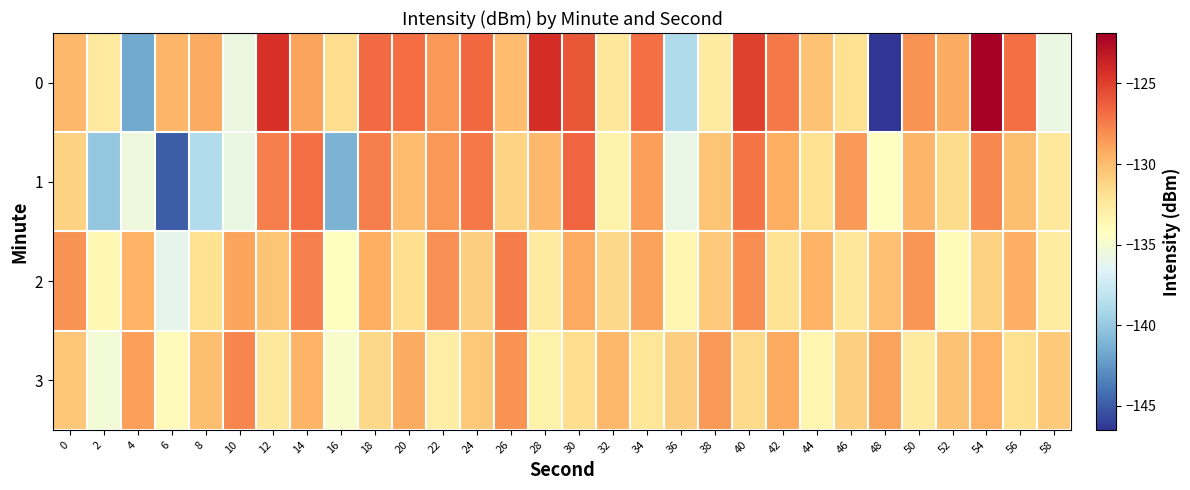

What is the minimum value shown in the chart?

-146.5